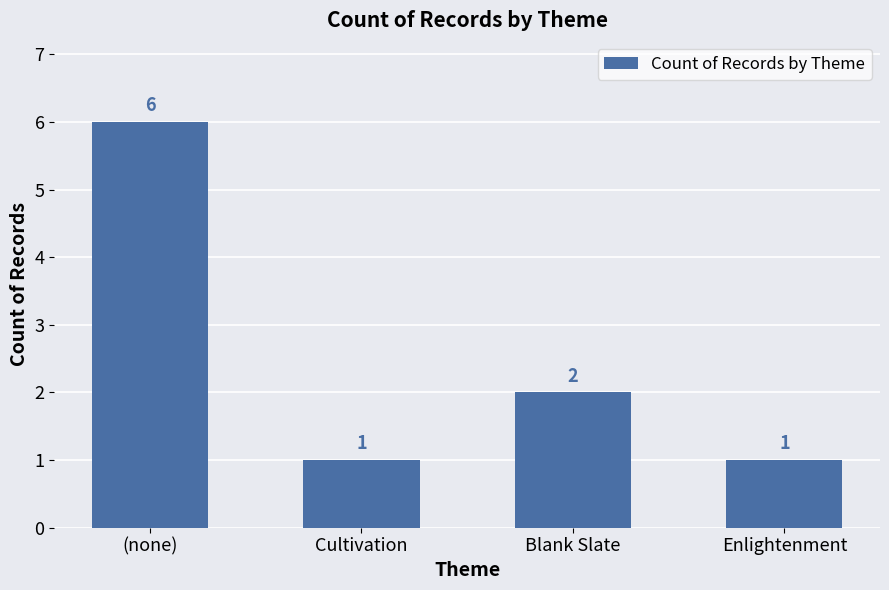

Approximately how many times larger is the value at Enlightenment compared to Cultivation?

1.0